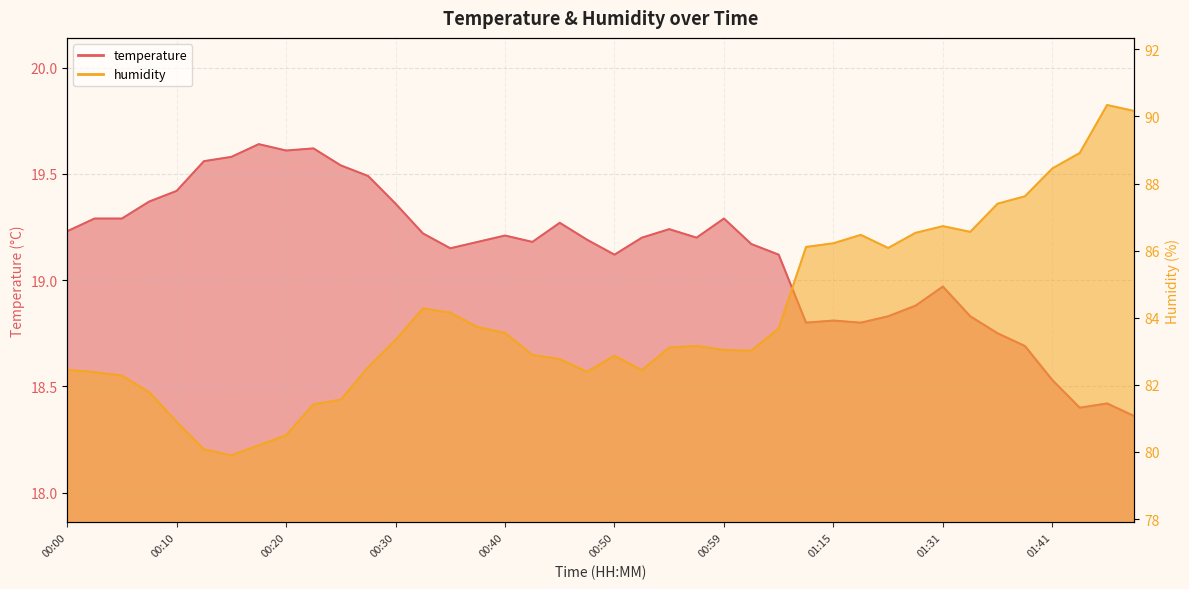

True or false: temperature and humidity cross at least once.

False